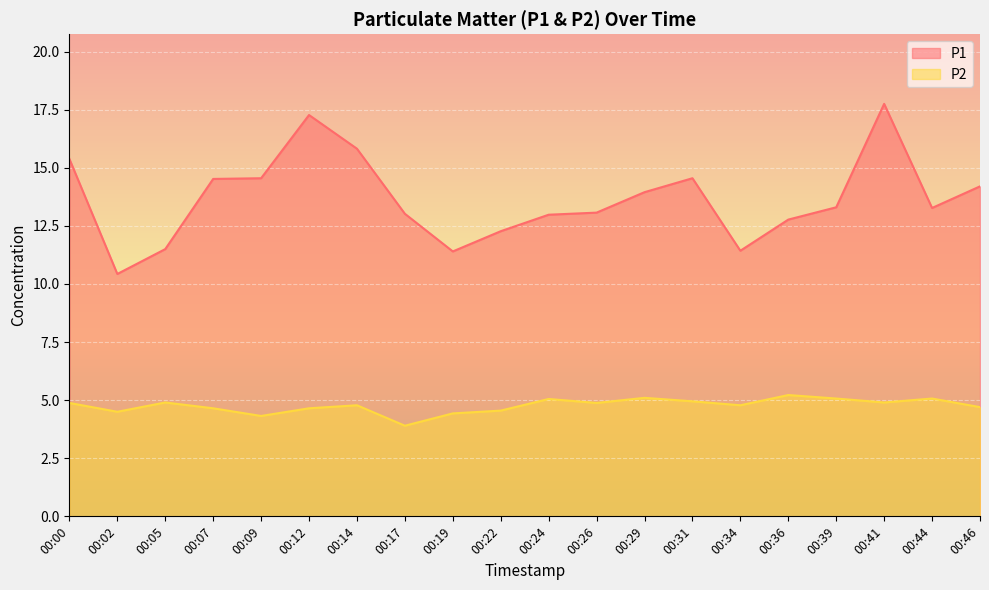

At how many categories does at least one series exceed 6?

20